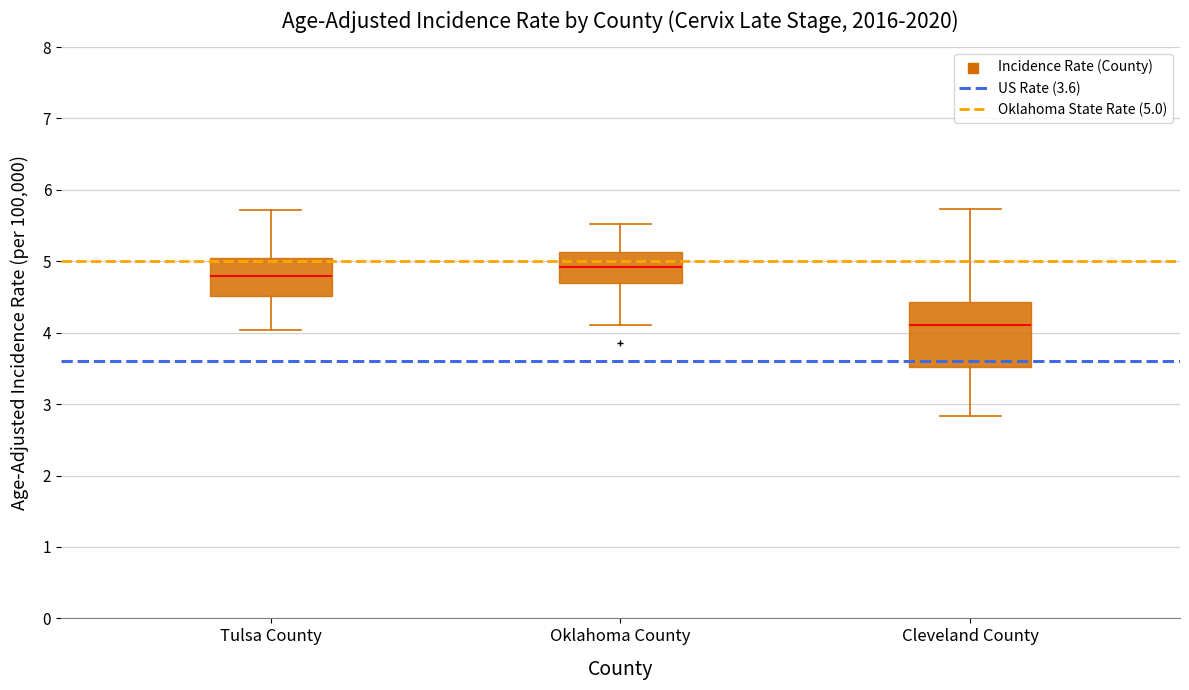

Which box's median line is the highest?

Oklahoma County